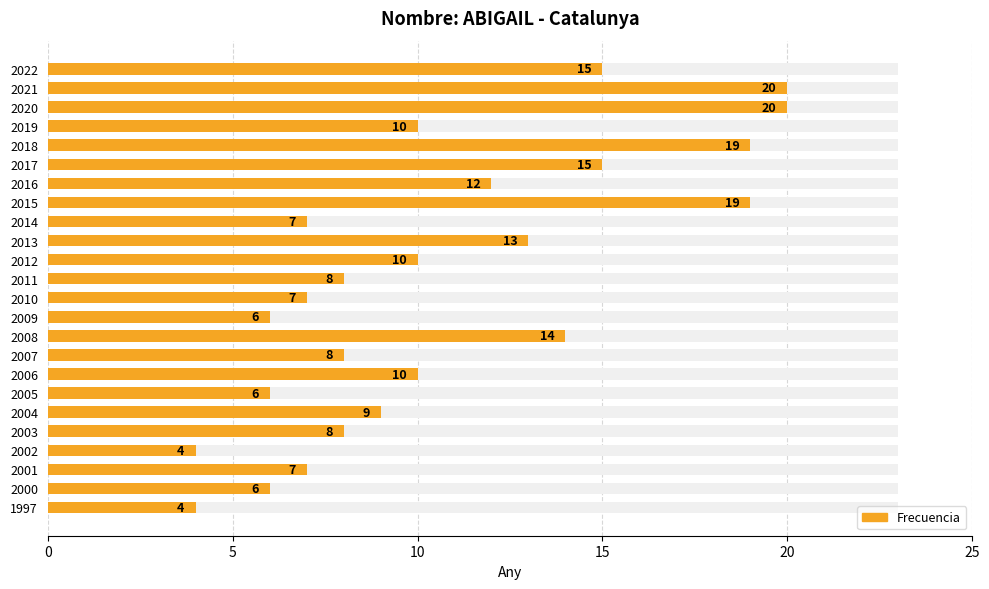

What is the sum of all values?

257